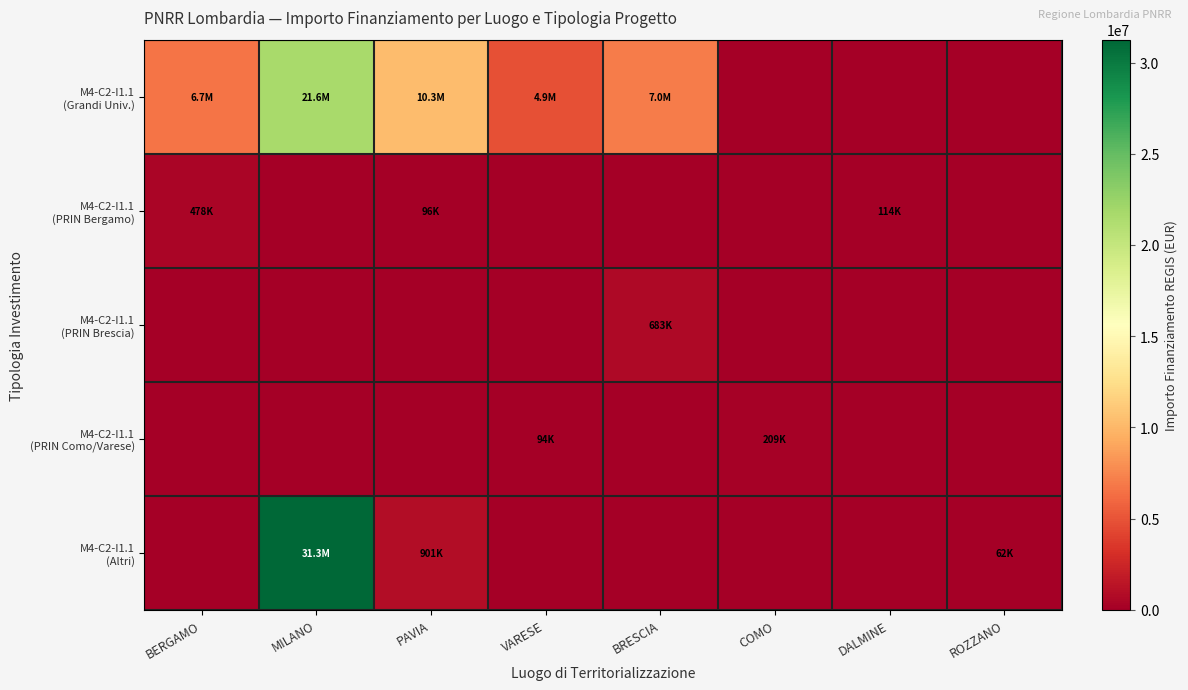

At ROZZANO, list the series in order from smallest to largest.

M4-C2-I1.1 (Grandi Univ.), M4-C2-I1.1 (PRIN Bergamo), M4-C2-I1.1 (PRIN Brescia), M4-C2-I1.1 (PRIN Como/Varese), M4-C2-I1.1 (Altri)